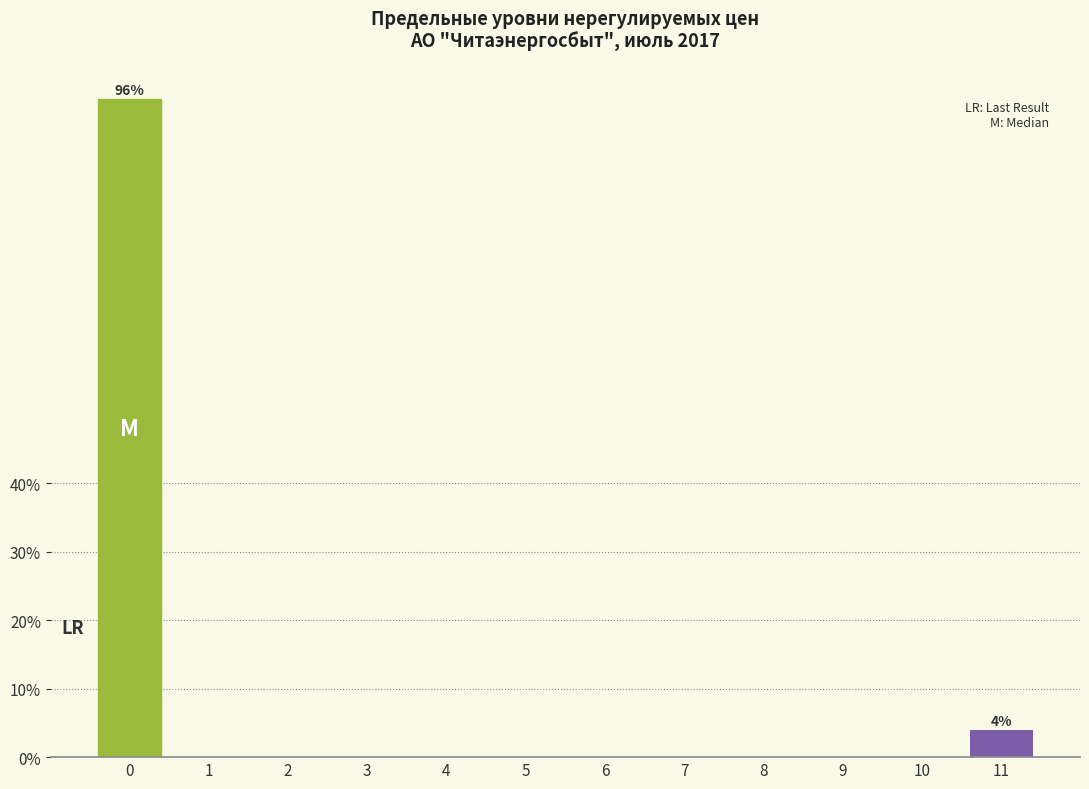

Reading left to right, list all the values displayed in this chart.

0=96	1=0	2=0	3=0	4=0	5=0	6=0	7=0	8=0	9=0	10=0	11=4